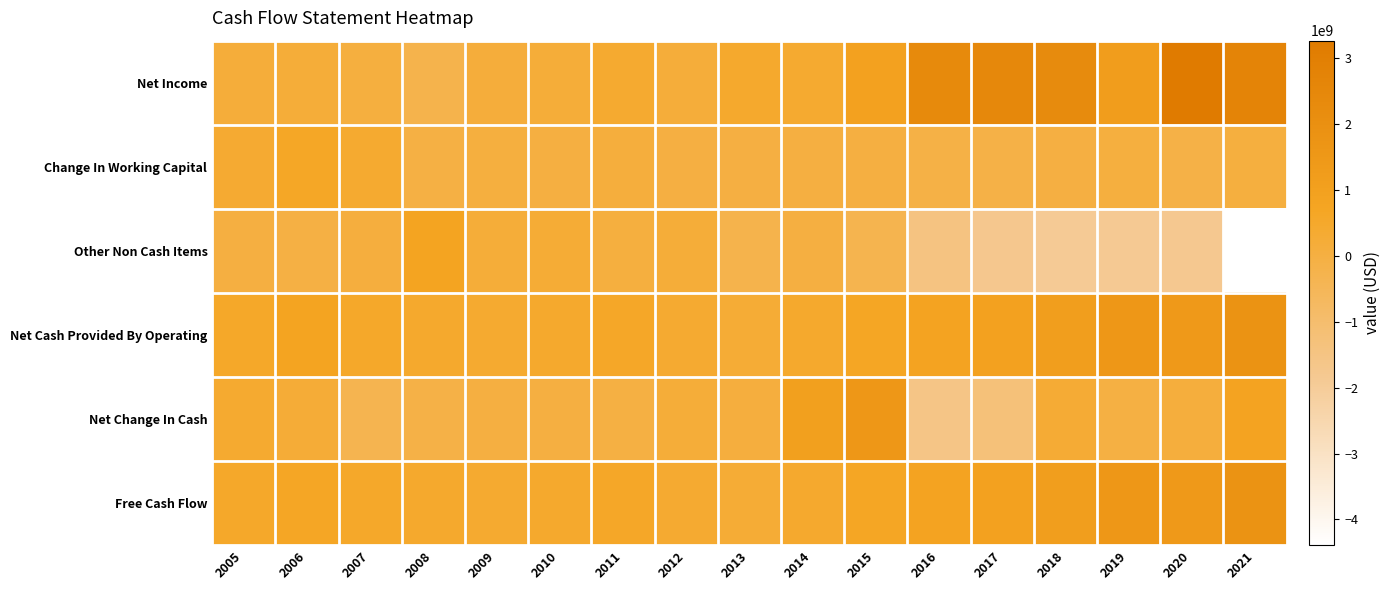

At which category is the sum across all series the highest?

2020